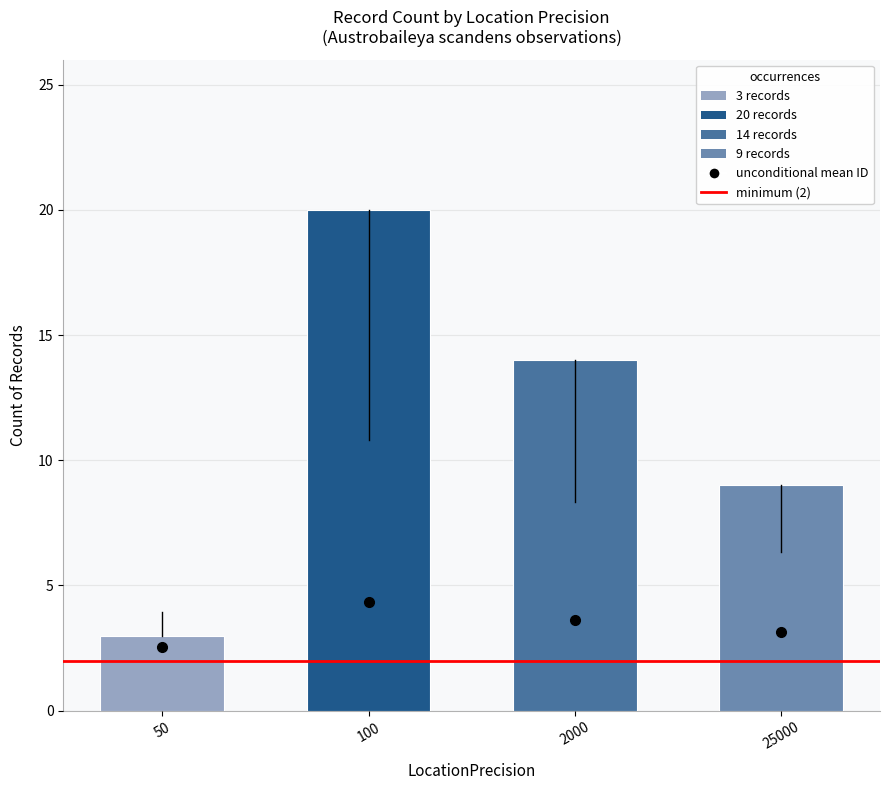

What is the smallest value displayed?

3